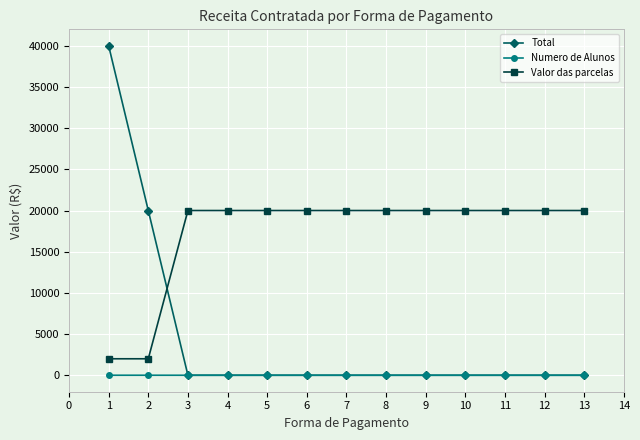

True or false: Valor das parcelas and Total intersect in this chart.

True